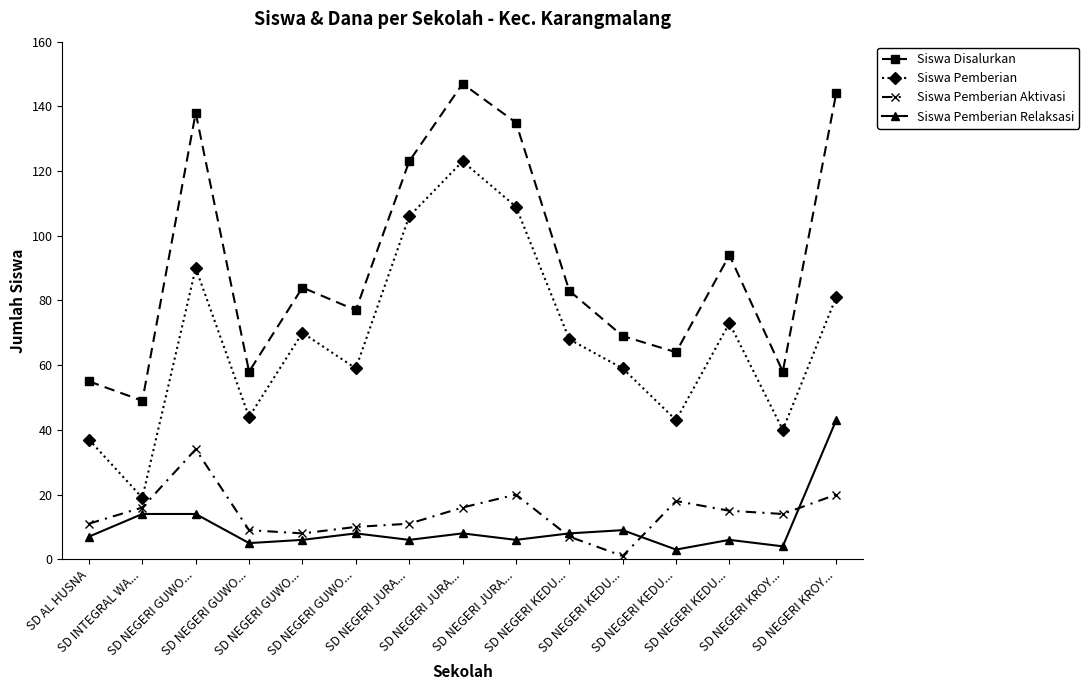

The value of Siswa Pemberian Aktivasi at SD NEGERI JURA... is 5. True or false?

False